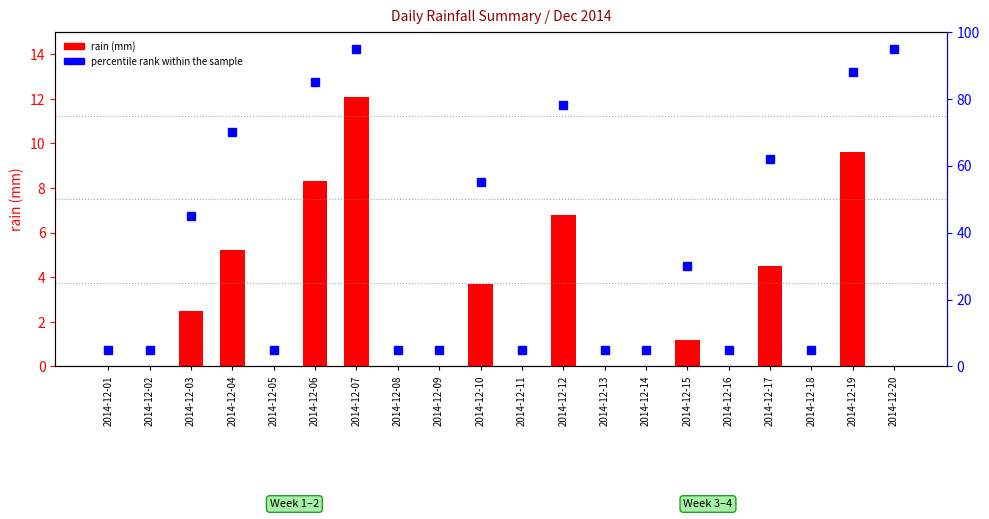

What is the value of the percentile rank within the sample bar at the 8th from the left?

5.0